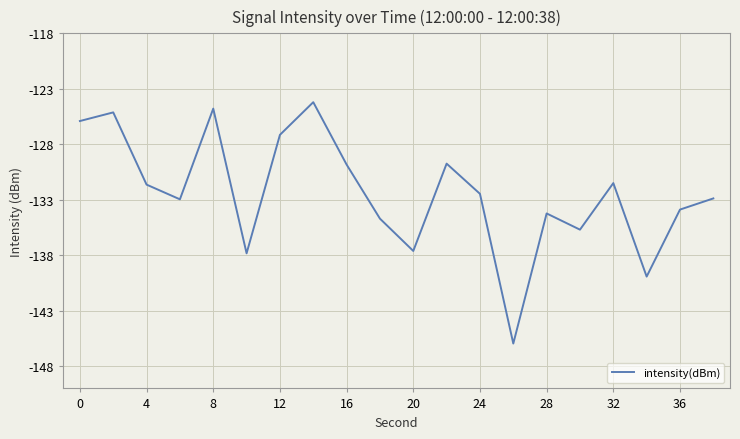

What is the difference between the maximum and minimum values?

21.8